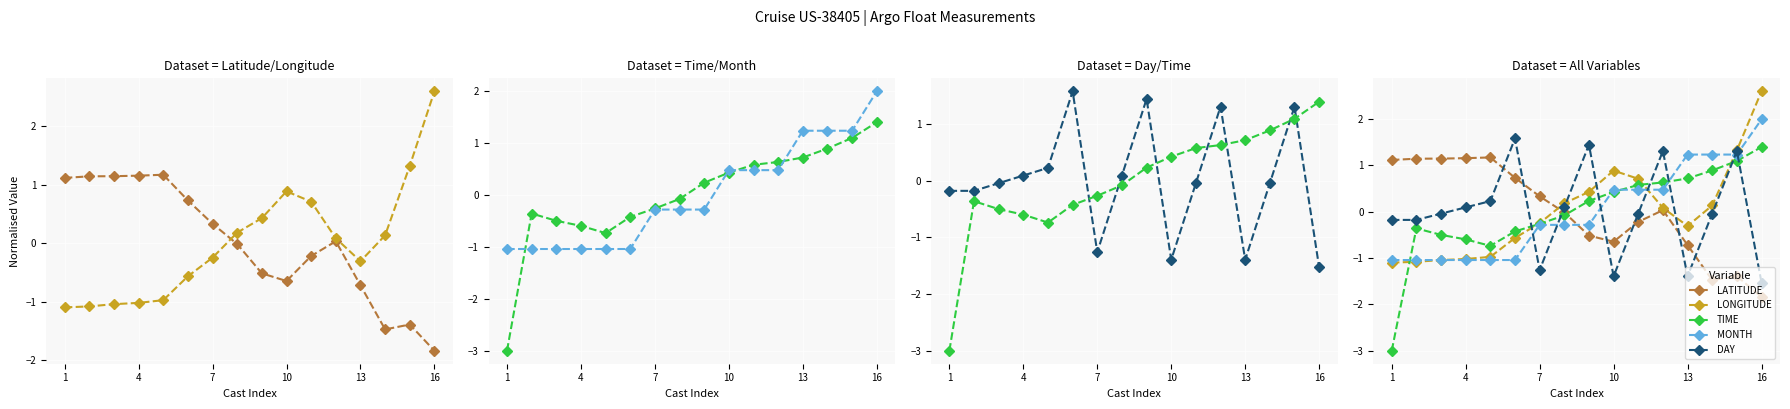

Reading left to right, what are all the values shown in this chart?

LATITUDE: 1.1	1.1	1.1	1.2	1.2	0.7	0.3	-0.0	-0.5	-0.6	-0.2	0.0	-0.7	-1.5	-1.4	-1.8
LONGITUDE: -1.1	-1.1	-1.0	-1.0	-1.0	-0.6	-0.2	0.2	0.4	0.9	0.7	0.1	-0.3	0.1	1.3	2.6
TIME: -3.0	-0.4	-0.5	-0.6	-0.7	-0.4	-0.3	-0.1	0.2	0.4	0.6	0.6	0.7	0.9	1.1	1.4
MONTH: -1.0	-1.0	-1.0	-1.0	-1.0	-1.0	-0.3	-0.3	-0.3	0.5	0.5	0.5	1.2	1.2	1.2	2.0
DAY: -0.2	-0.2	-0.0	0.1	0.2	1.6	-1.3	0.1	1.4	-1.4	-0.0	1.3	-1.4	-0.0	1.3	-1.5